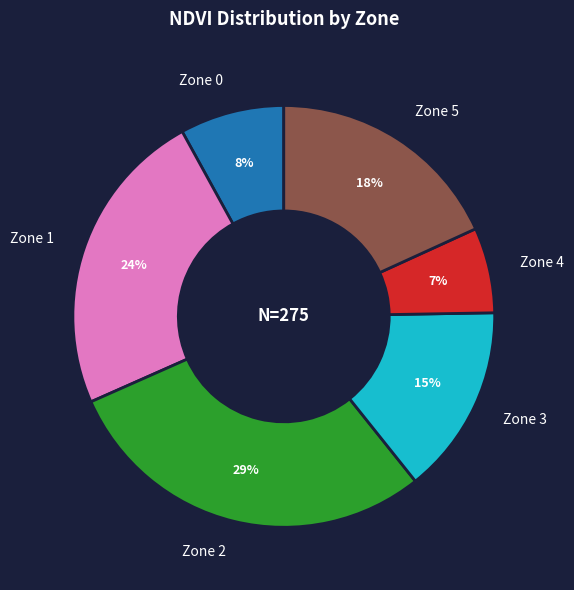

Rank the categories by value from highest to lowest.

Zone 2, Zone 1, Zone 5, Zone 3, Zone 0, Zone 4